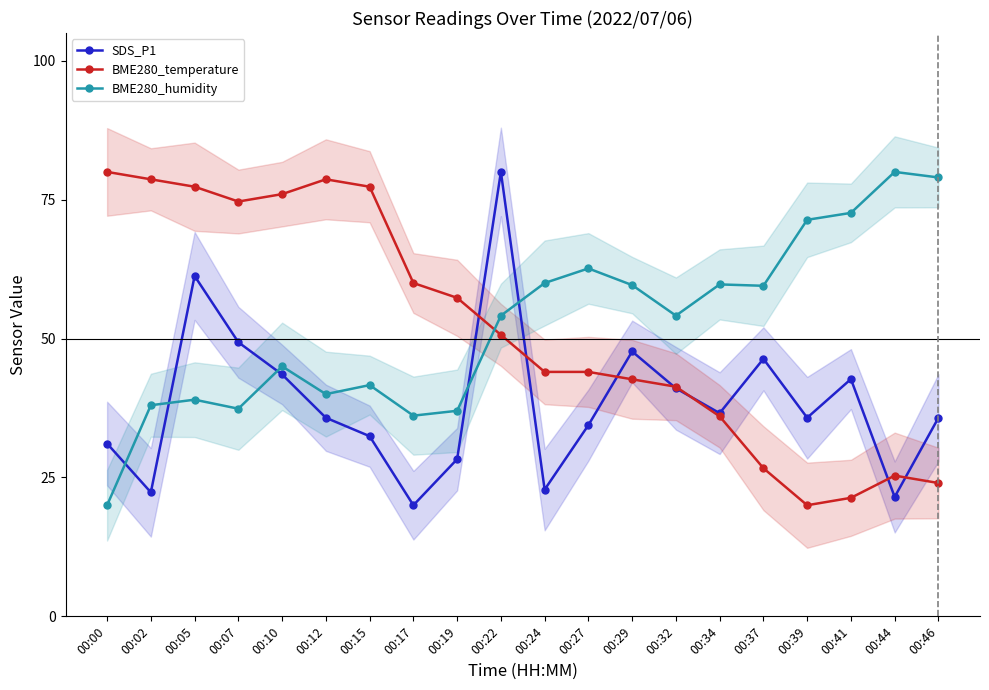

Reading right to left, what are all the values shown in this chart?

SDS_P1: 00:46=35.7	00:44=21.5	00:41=42.7	00:39=35.7	00:37=46.4	00:34=36.6	00:32=41.0	00:29=47.7	00:27=34.4	00:24=22.8	00:22=80.0	00:19=28.3	00:17=20.0	00:15=32.4	00:12=35.7	00:10=43.5	00:07=49.3	00:05=61.3	00:02=22.3	00:00=31.1
BME280_temperature: 00:46=24.0	00:44=25.3	00:41=21.3	00:39=20.0	00:37=26.7	00:34=36.0	00:32=41.3	00:29=42.7	00:27=44.0	00:24=44.0	00:22=50.7	00:19=57.3	00:17=60.0	00:15=77.3	00:12=78.7	00:10=76.0	00:07=74.7	00:05=77.3	00:02=78.7	00:00=80.0
BME280_humidity: 00:46=79.0	00:44=80.0	00:41=72.6	00:39=71.4	00:37=59.5	00:34=59.8	00:32=54.1	00:29=59.6	00:27=62.6	00:24=60.0	00:22=54.1	00:19=37.0	00:17=36.1	00:15=41.6	00:12=40.0	00:10=45.0	00:07=37.4	00:05=39.0	00:02=38.0	00:00=20.0